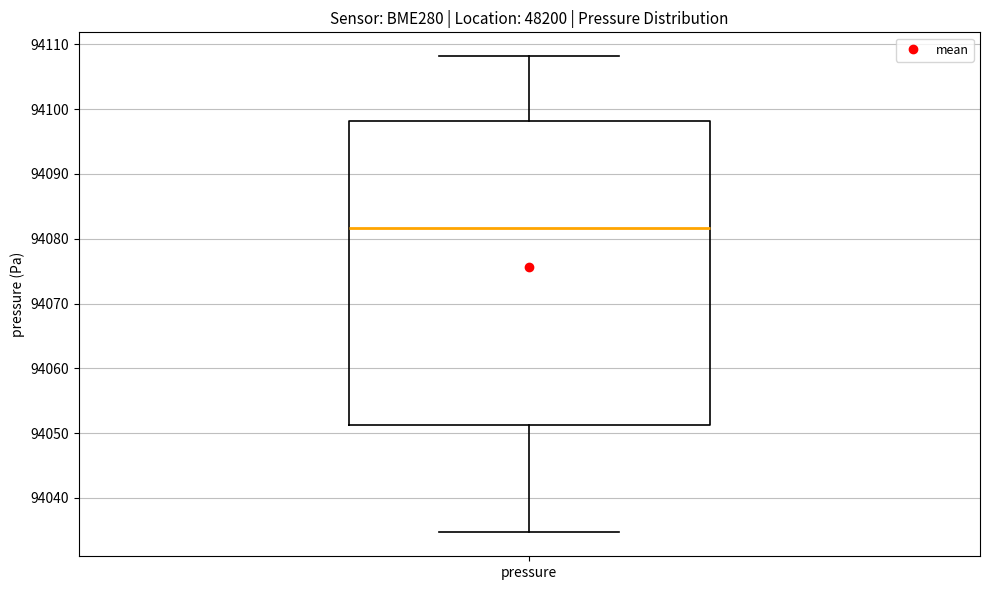

Transcribe this box plot: give where the median line is, the range the box spans, and where the two whiskers end, as read against the y-axis. The values are not printed on the chart, so give them approximately, as read against the axis.

median 94082, box 94051 to 94098, whiskers 94035 to 94108